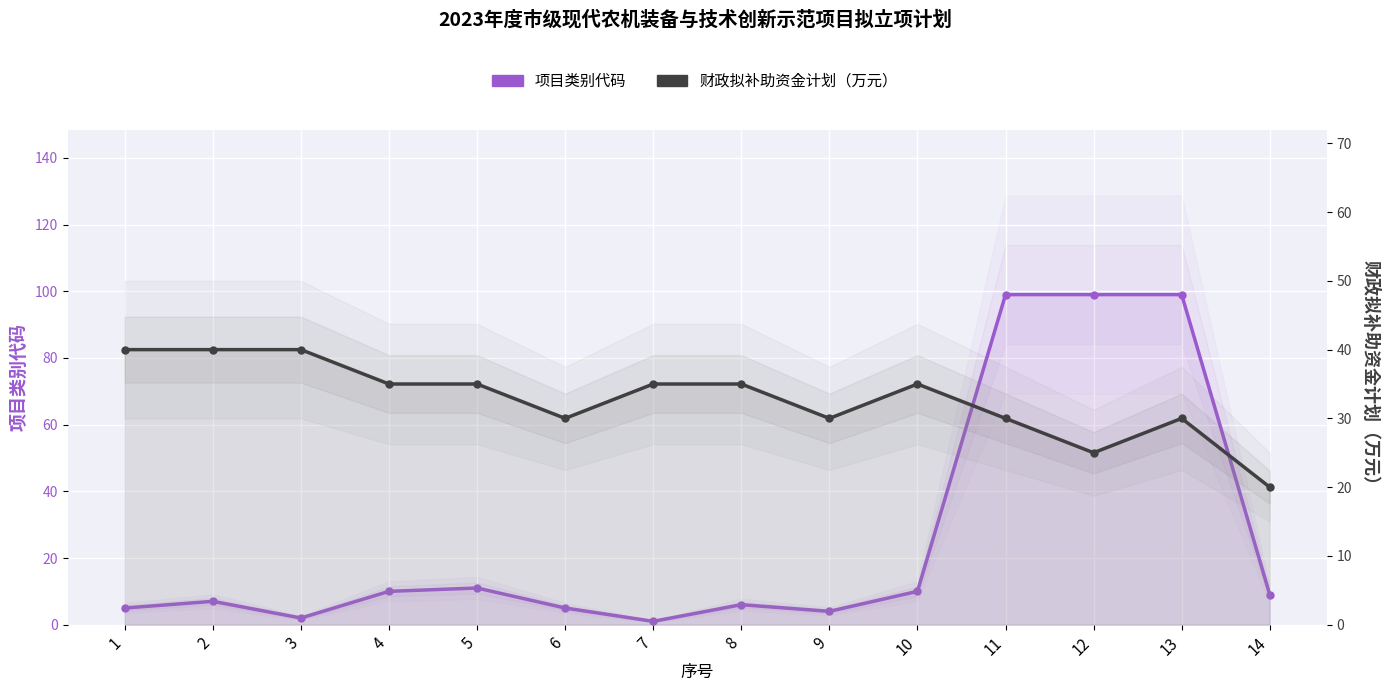

True or false: 财政拟补助资金计划（万元） has a value of 12 at 2.

False